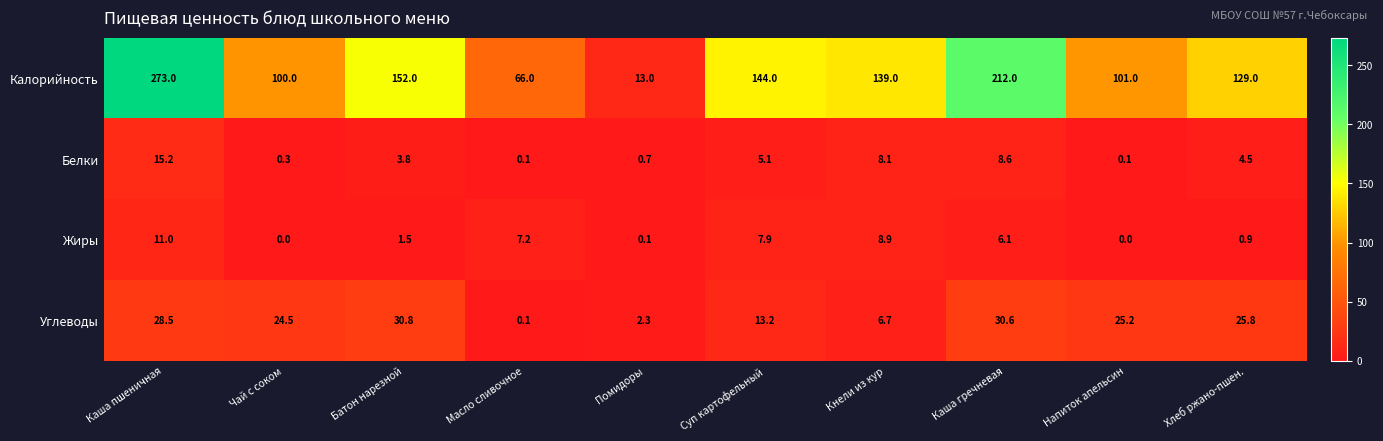

What is the lowest value of the Калорийность series?

13.0